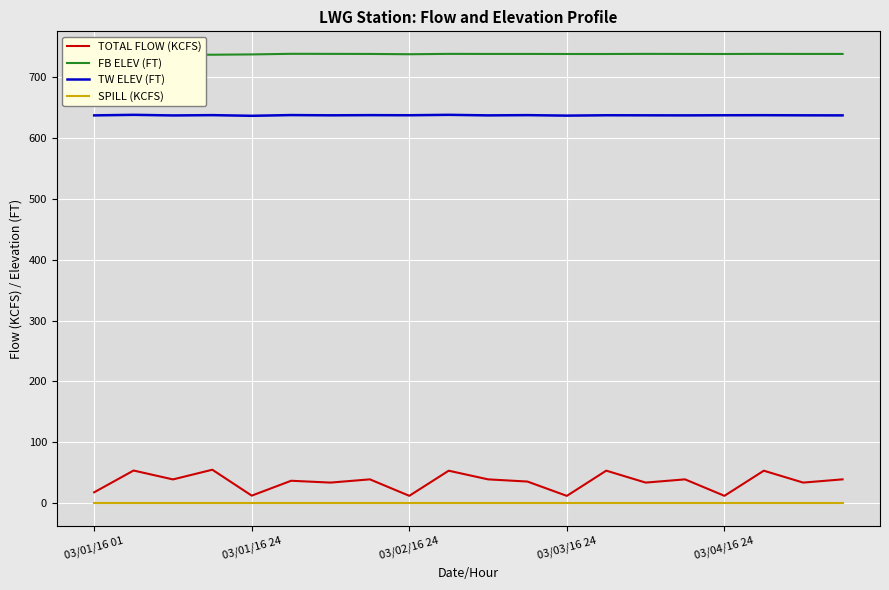

True or false: TW ELEV (FT) and FB ELEV (FT) cross at least once.

False